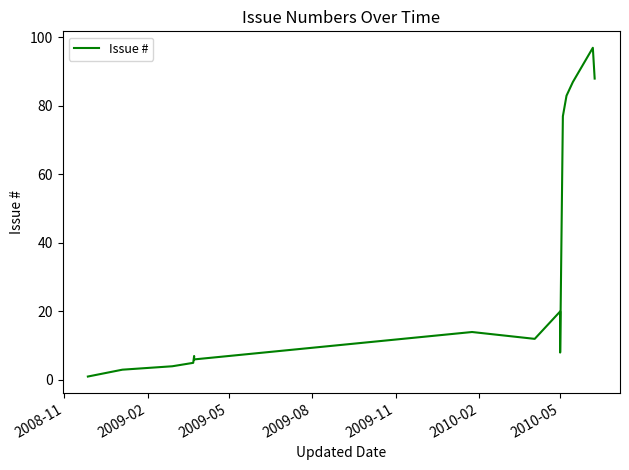

The value at 17 is 51. True or false?

False